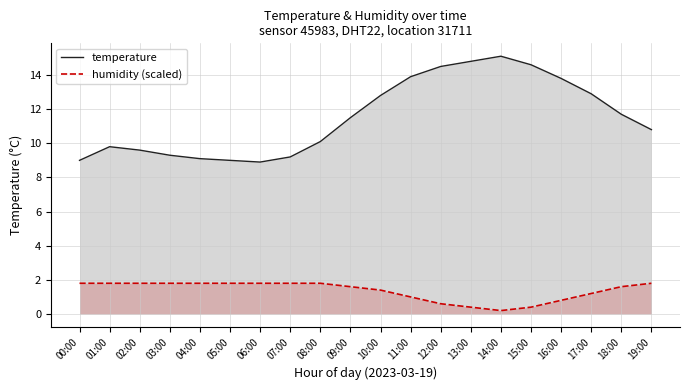

What are all the series names shown in the legend?

temperature, humidity (scaled)